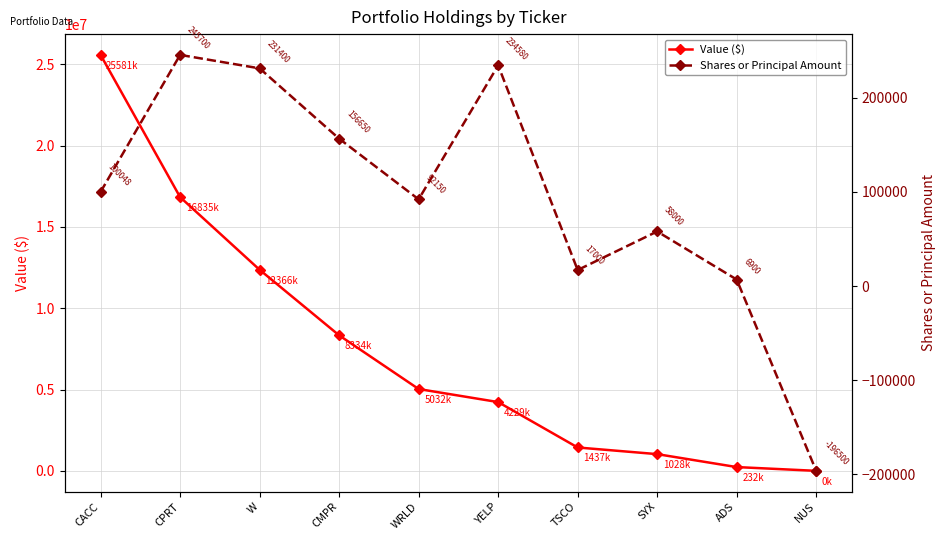

What is the approximate value of Shares or Principal Amount at WRLD, to the nearest 100?

92200